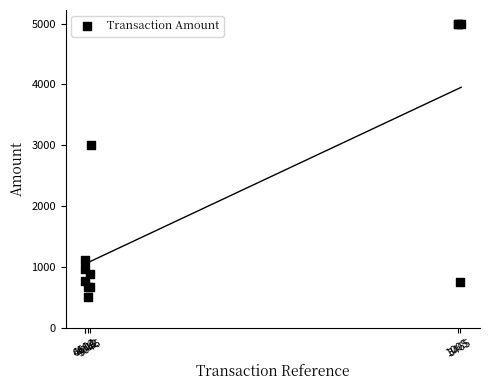

What Y value in the scatter plot is closest to 2753?

3000.0